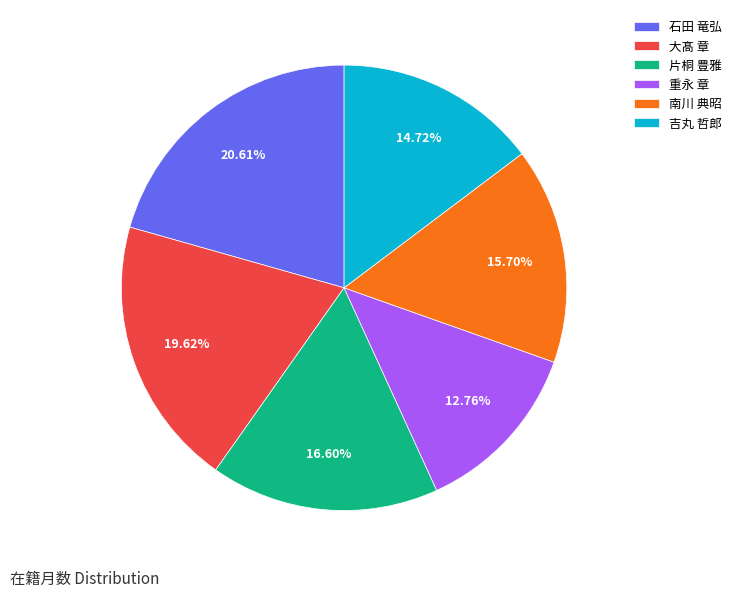

Does 重永 章 account for over 50% of the chart?

No